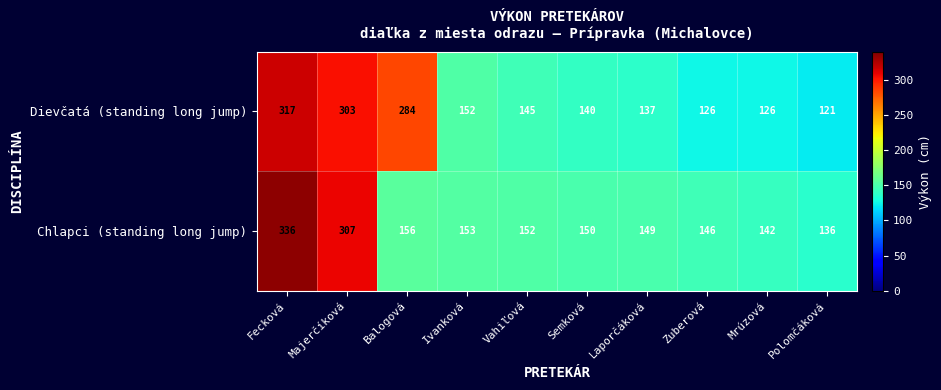

Reading left to right, transcribe all the data shown in this chart.

Dievčatá (standing long jump): Fecková=317	Majerčíková=303	Balogová=284	Ivanková=152	Vahiľová=145	Semková=140	Laporčáková=137	Zuberová=126	Mrúzová=126	Polomčáková=121
Chlapci (standing long jump): Fecková=336	Majerčíková=307	Balogová=156	Ivanková=153	Vahiľová=152	Semková=150	Laporčáková=149	Zuberová=146	Mrúzová=142	Polomčáková=136